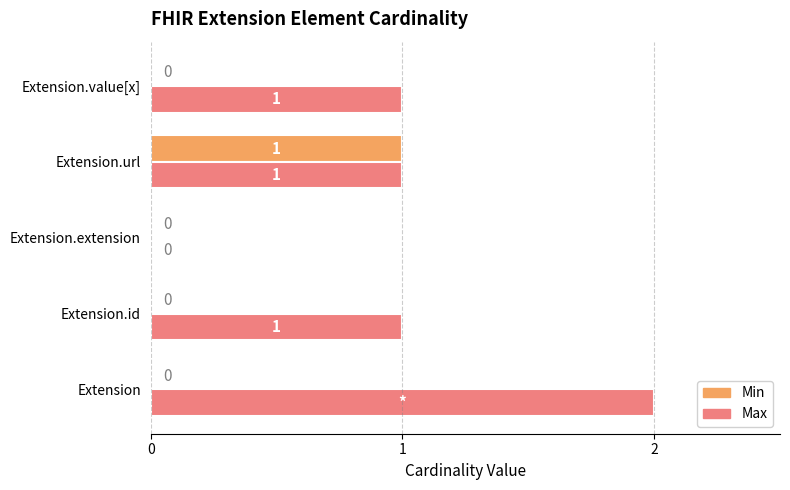

Which series has the largest total across all categories?

Max